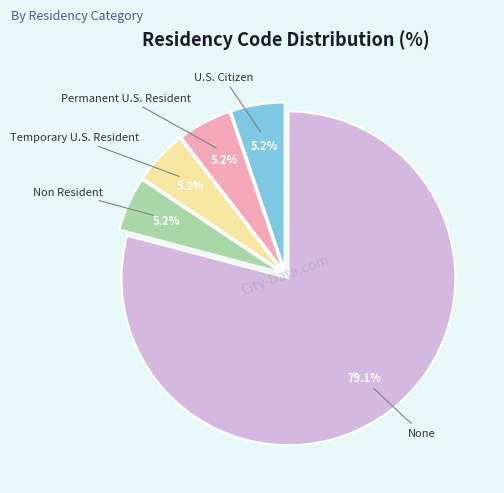

Does Permanent U.S. Resident account for over 50% of the chart?

No